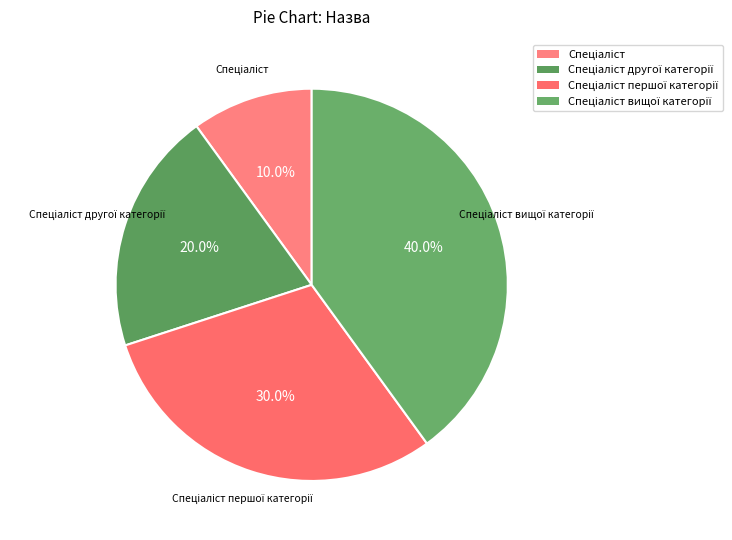

Rank the categories by value from highest to lowest.

Спеціаліст вищої категорії, Спеціаліст першої категорії, Спеціаліст другої категорії, Спеціаліст